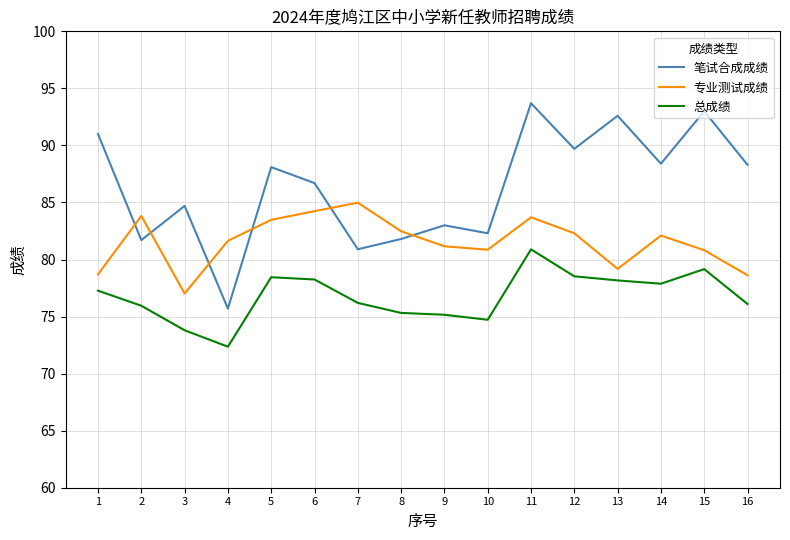

What is the difference between the highest and lowest values at 10?

7.6